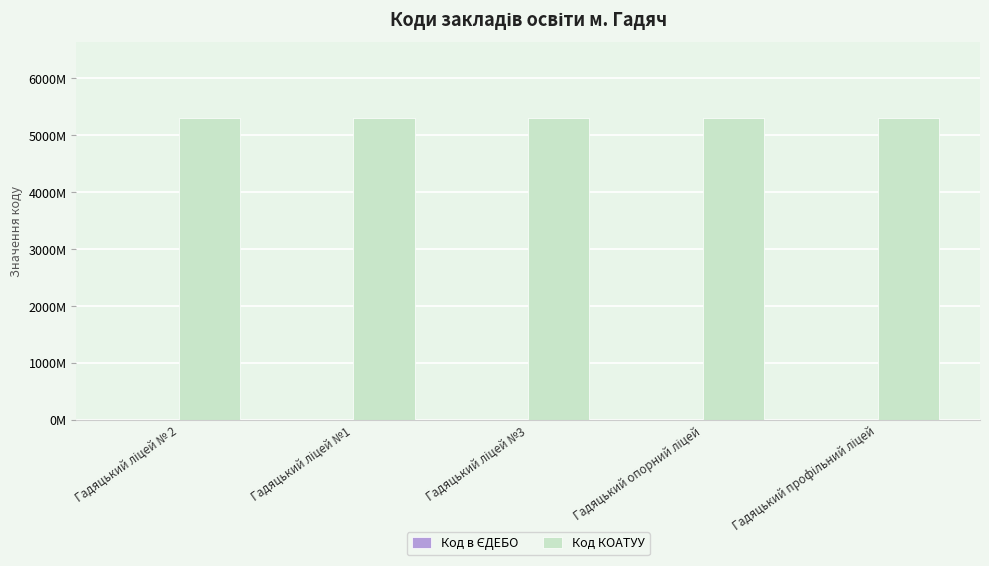

Are the bars grouped side by side (vs. stacked)?

Yes